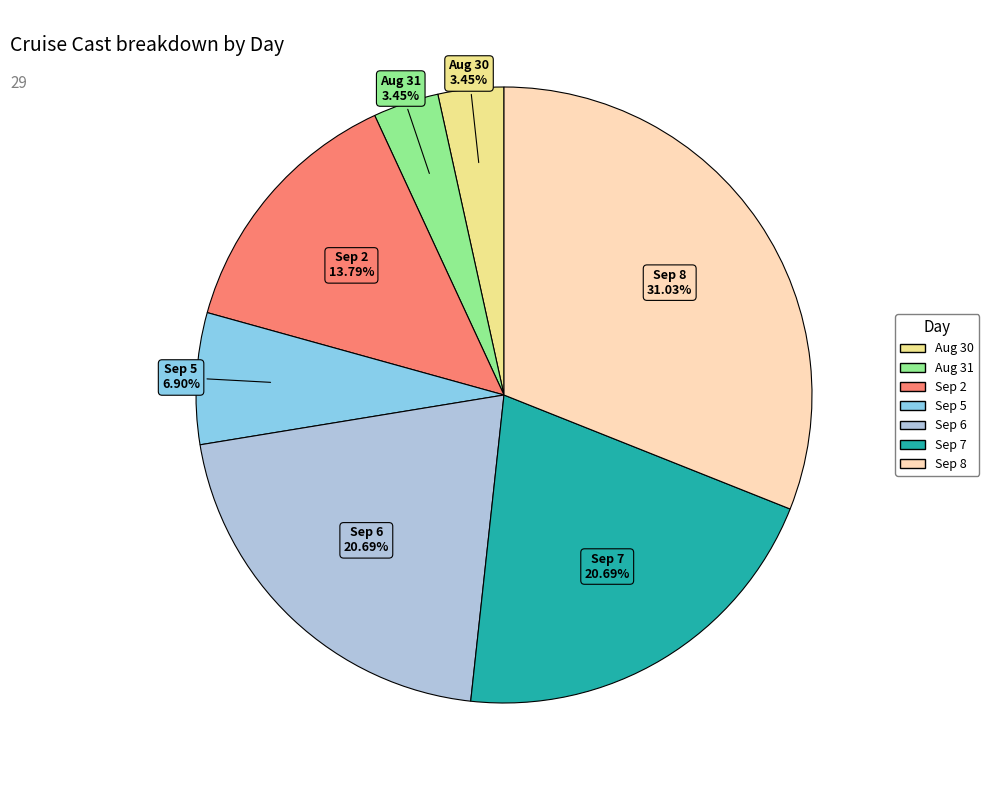

To the nearest percent, what is the average slice percentage?

14%